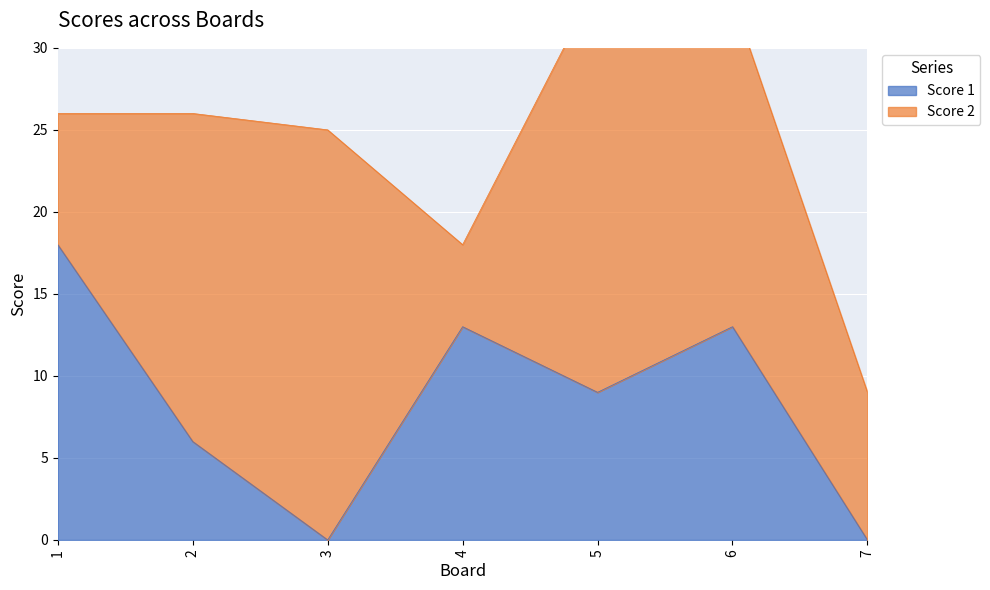

What is the value of the 4th point from the left?

13